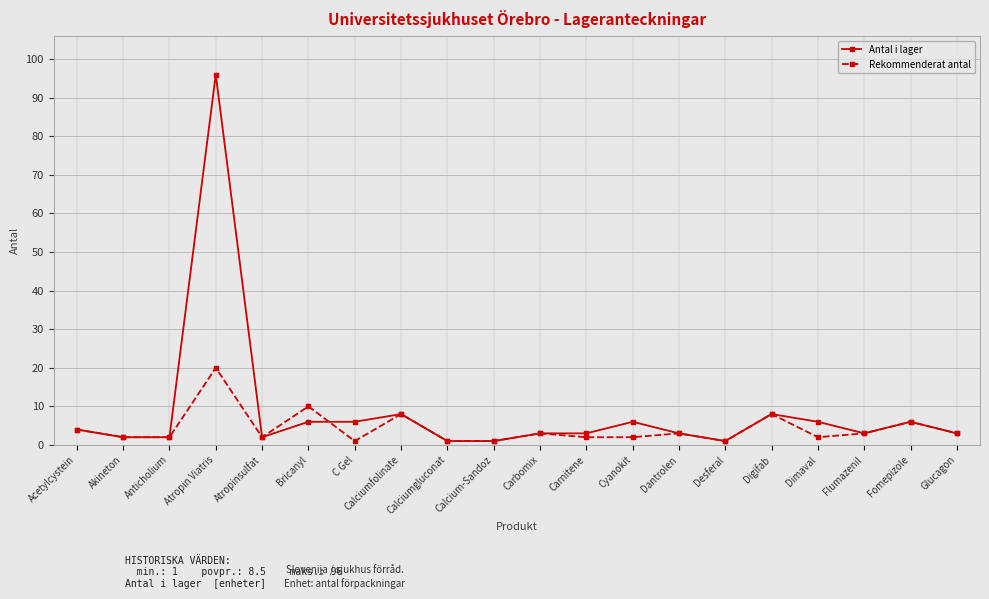

The Antal i lager series shows 3 at Glucagon. True or false?

True